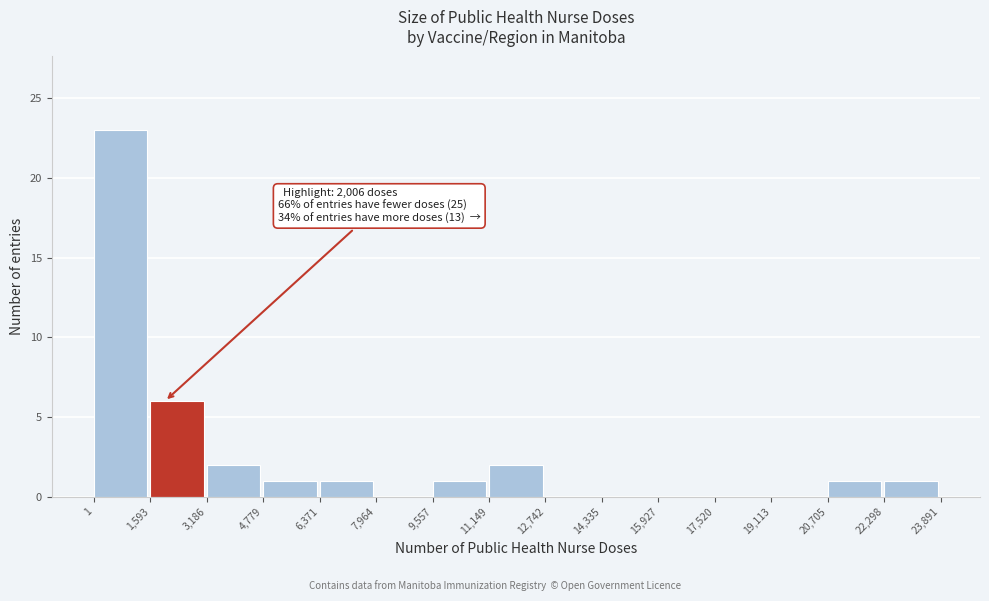

Over which range of the x-axis is the bar tallest?

1 to 1,593